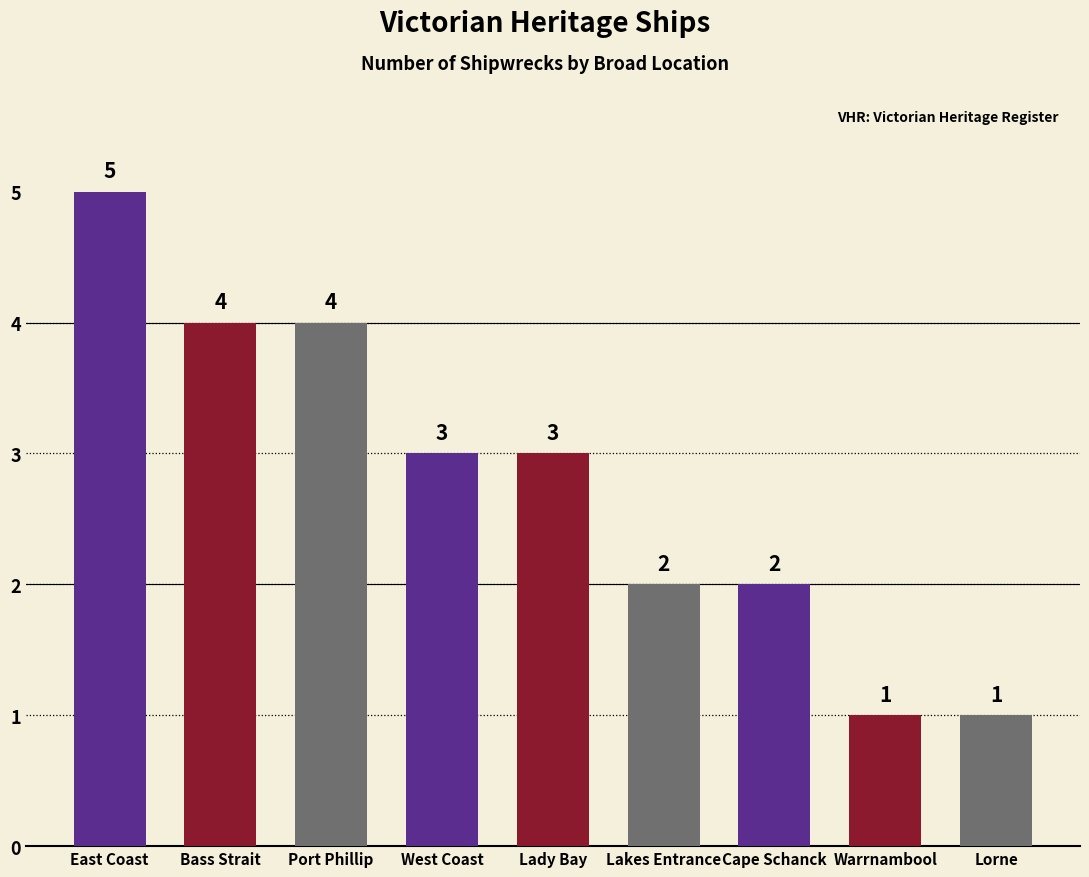

How many distinct data groups are displayed?

1